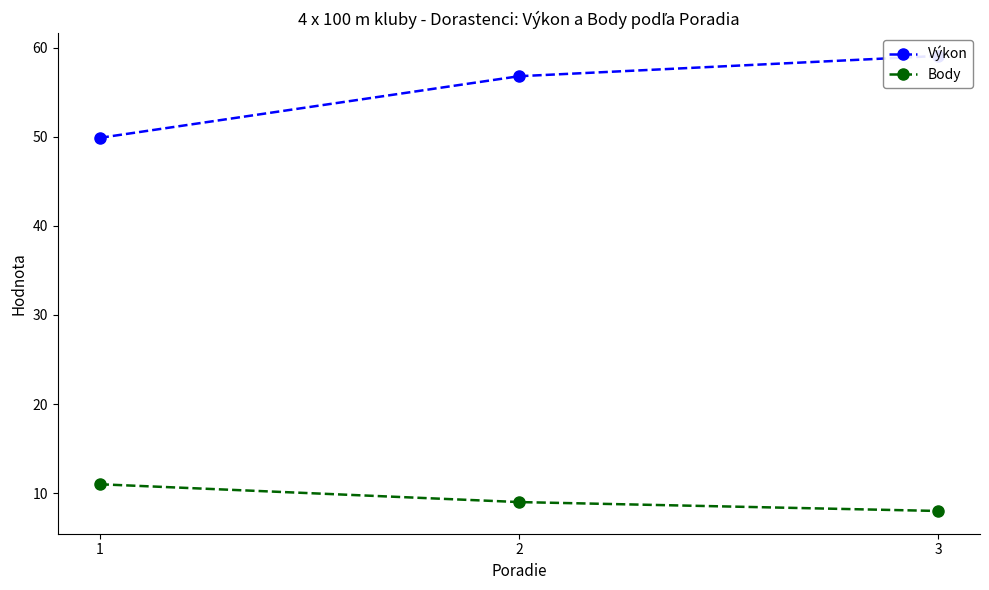

What is the minimum value for Výkon?

49.9